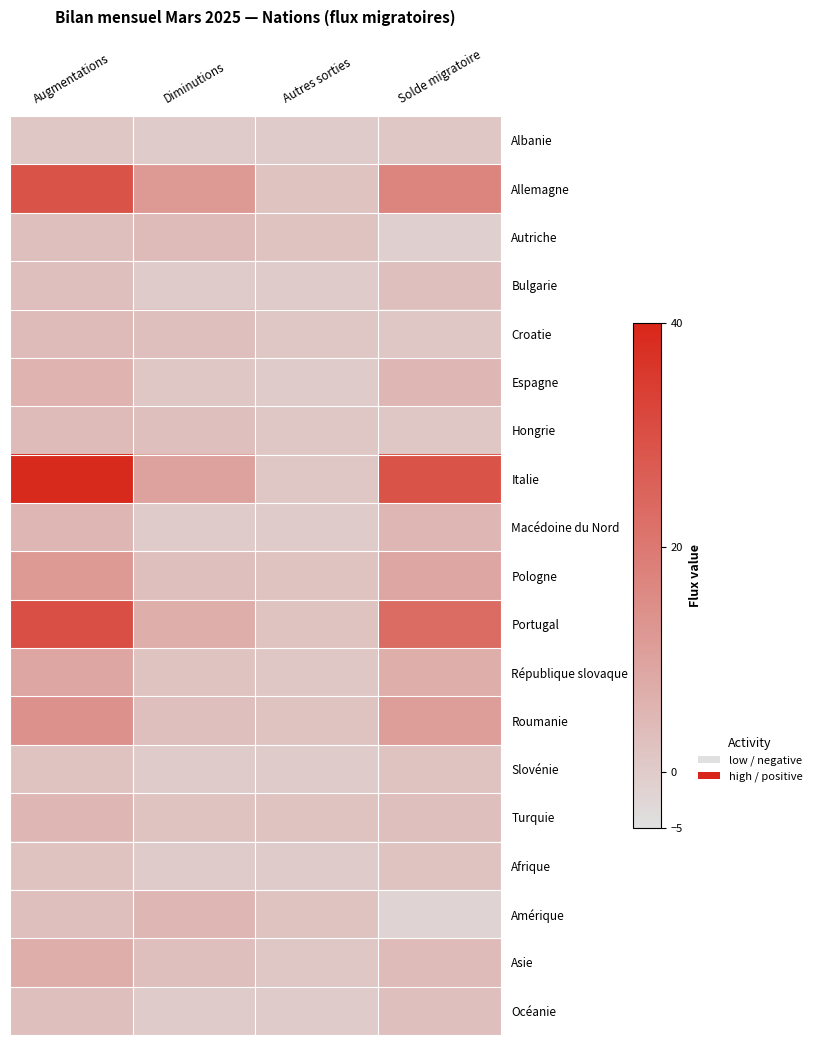

Rank the series at Autres sorties from highest to lowest value.

Allemagne, Autriche, Pologne, Portugal, Roumanie, Turquie, Amérique, Croatie, Hongrie, Italie, République slovaque, Asie, Albanie, Bulgarie, Espagne, Macédoine du Nord, Slovénie, Afrique, Océanie